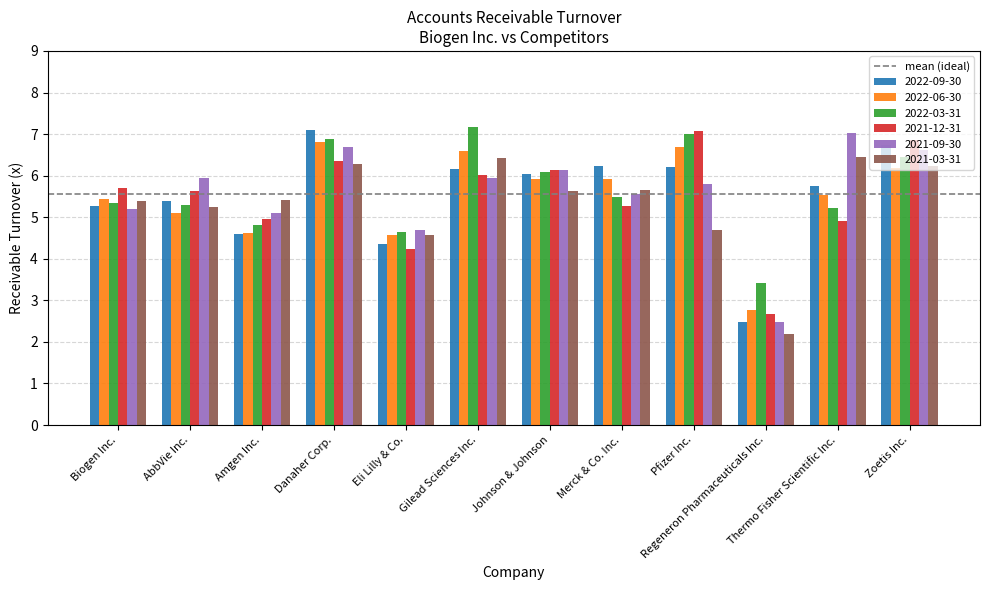

What is the approximate value of 2021-12-31 at Thermo Fisher Scientific Inc.?

4.9